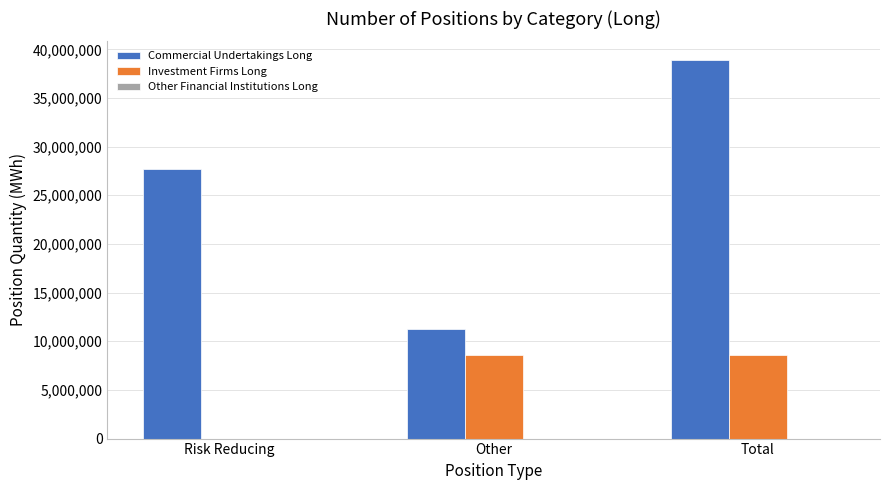

At which label is Commercial Undertakings Long closest to 25049483?

Risk Reducing